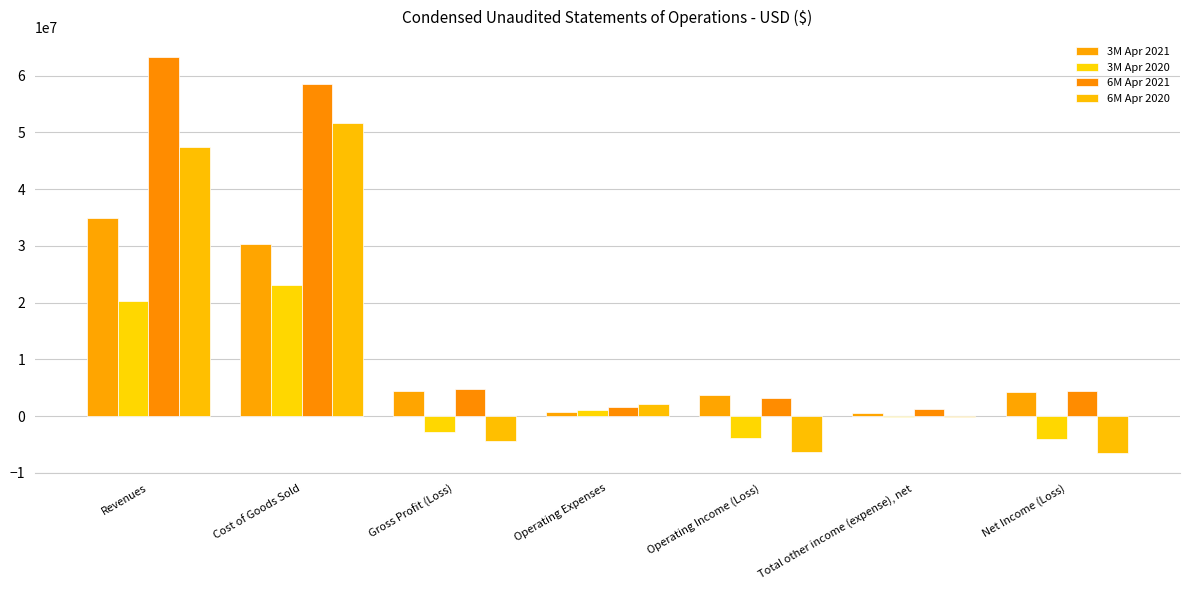

Reading left to right, what are all the values shown in this chart?

3M Apr 2021: 34864344	30349064	4515280	797060	3718220	626413	4344633
3M Apr 2020: 20257229	23074815	-2817586	1065807	-3883393	-68197	-3951590
6M Apr 2021: 63300091	58495993	4804098	1622970	3181128	1327143	4508271
6M Apr 2020: 47441253	51734163	-4292910	2086328	-6379238	-189035	-6568273